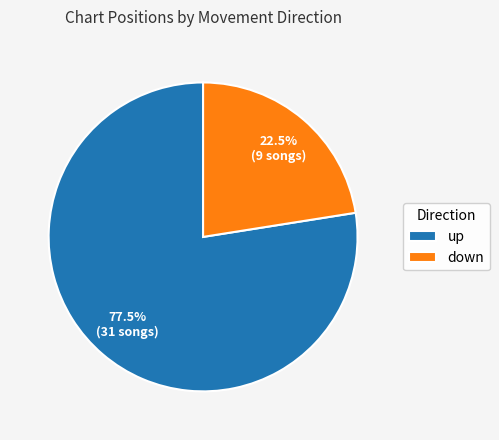

Which has a higher value, up or down?

up